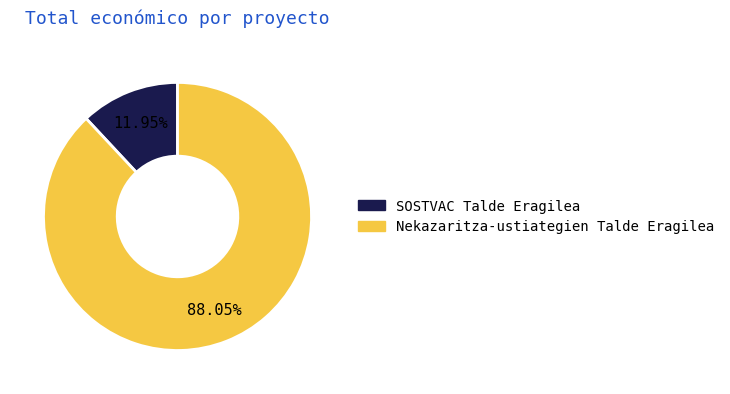

Which category accounts for the majority?

Nekazaritza-ustiategien Talde Eragilea